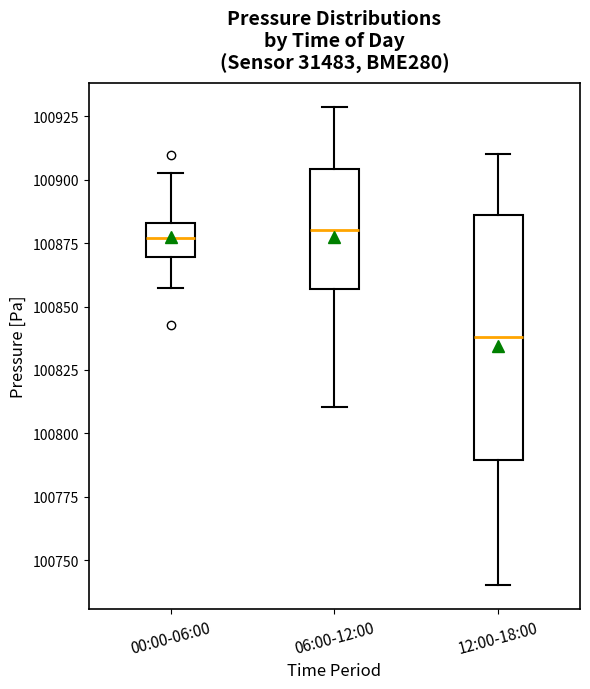

Reading left to right, read every box against the y-axis: the position of its median line, the range the box covers, and the ends of its whiskers. The values are not printed on the chart, so give them approximately, as read against the axis.

00:00-06:00: median 100875, box 100870 to 100885, whiskers 100855 to 100905
06:00-12:00: median 100880, box 100855 to 100905, whiskers 100810 to 100930
12:00-18:00: median 100840, box 100790 to 100885, whiskers 100740 to 100910